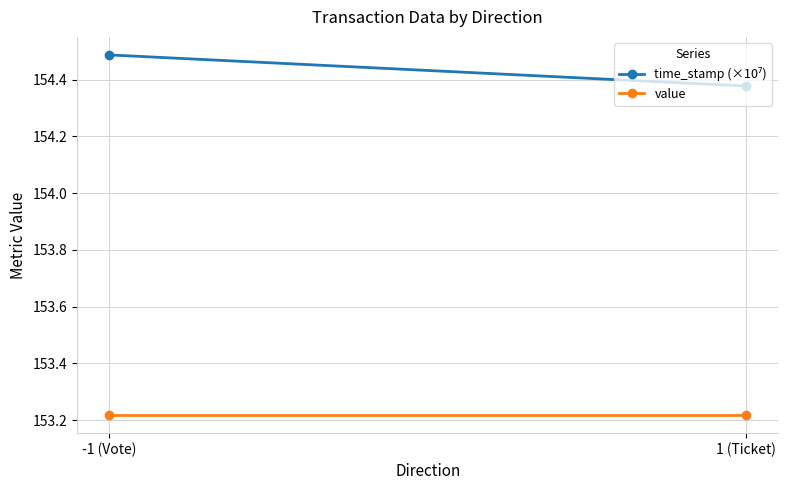

What is the greatest value displayed?

154.5